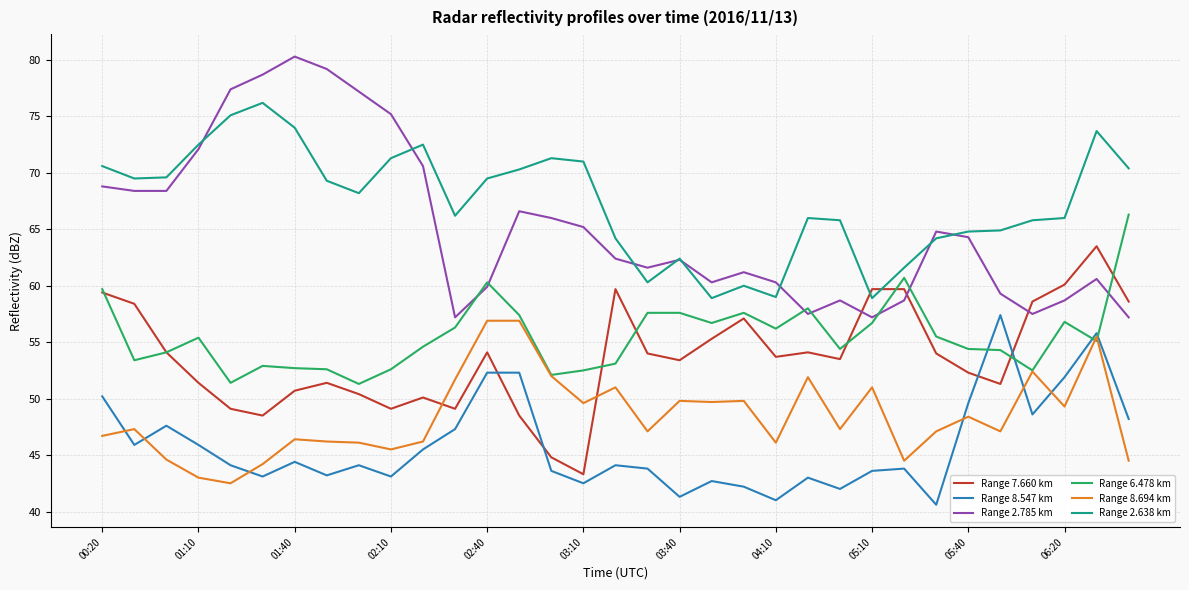

How many intersections are there between Range 7.660 km and Range 8.694 km?

2